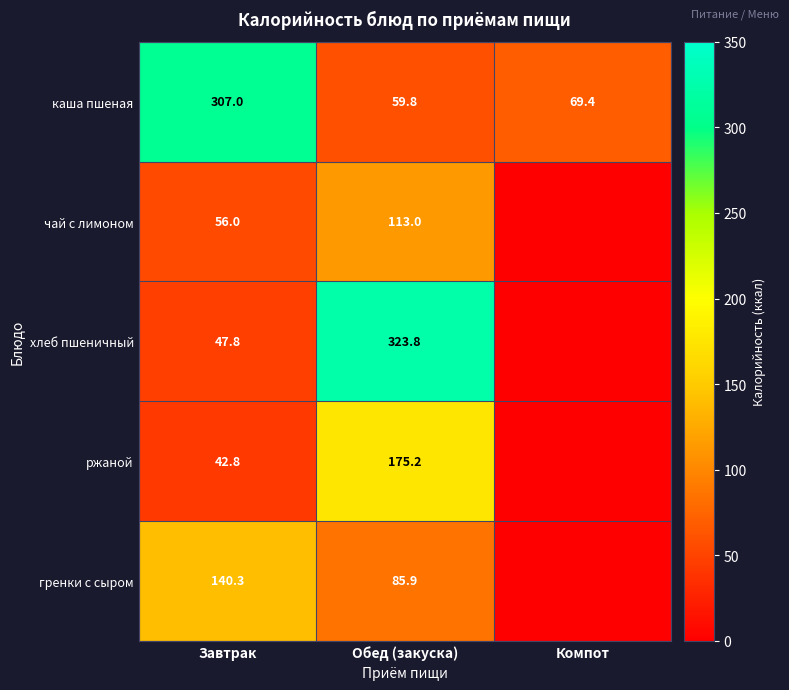

Between Завтрак and Обед (закуска), which series saw the biggest shift?

хлеб пшеничный